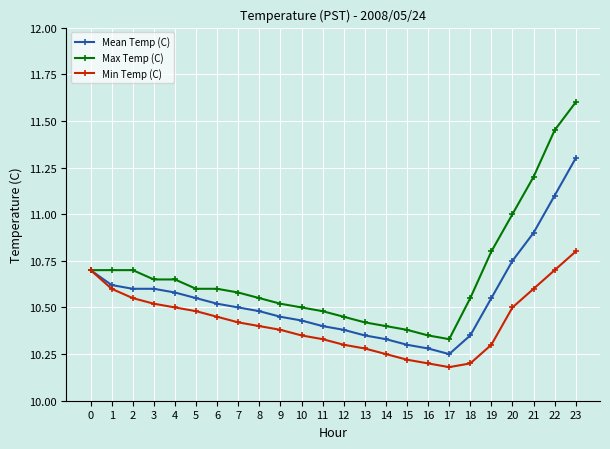

Is it true that Mean Temp (C) equals 2.2 at 12?

False